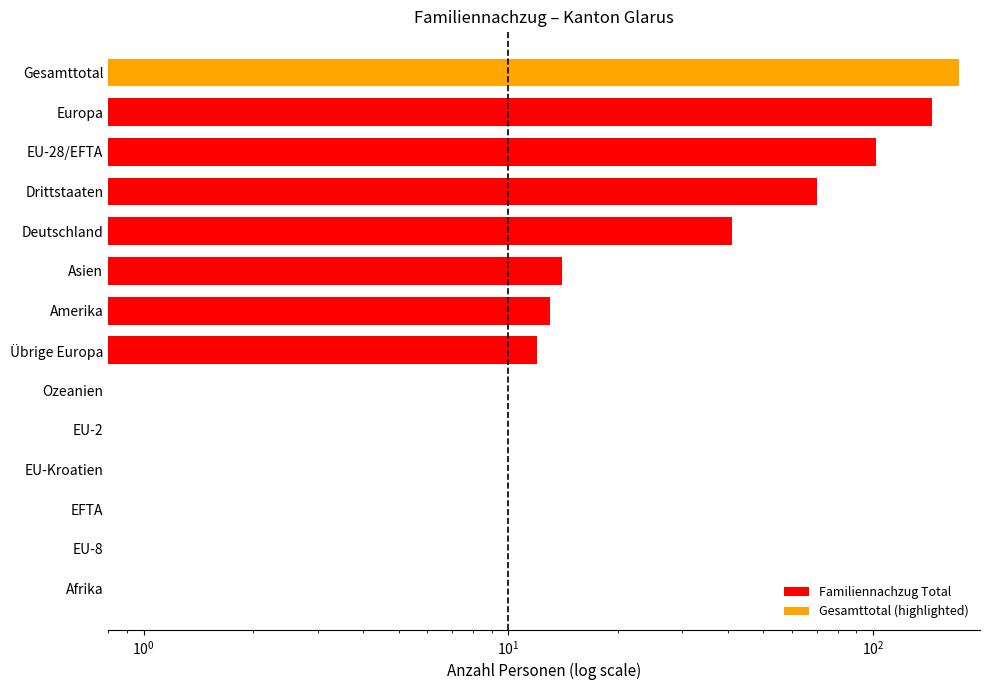

Does the chart contain any negative values?

No